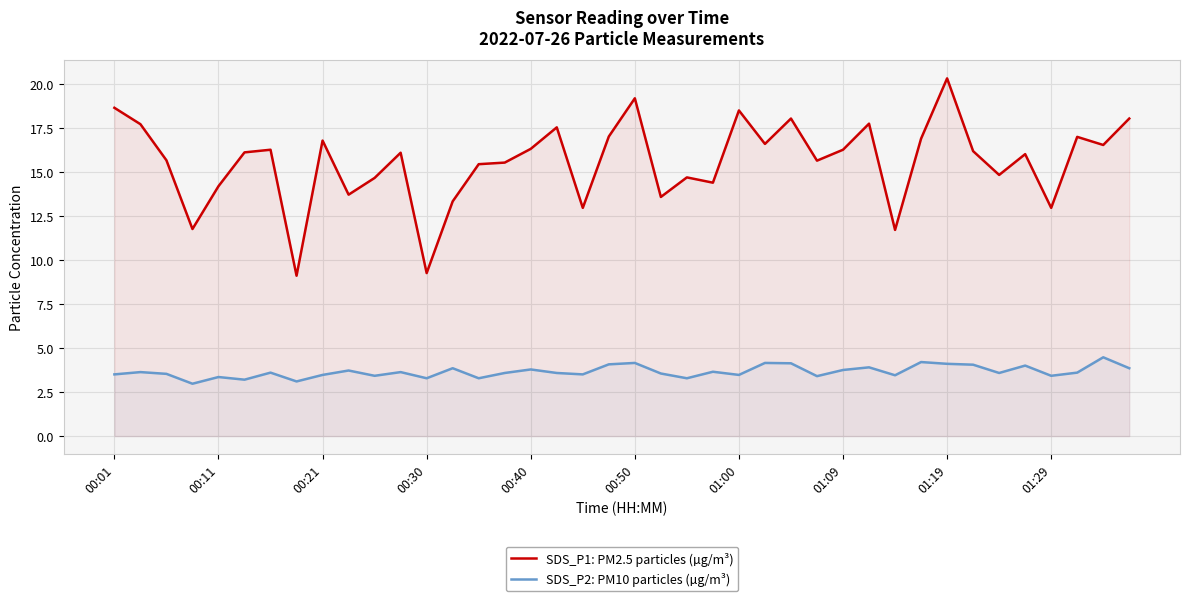

What is the maximum value for SDS_P1: PM2.5 particles (µg/m³)?

20.3